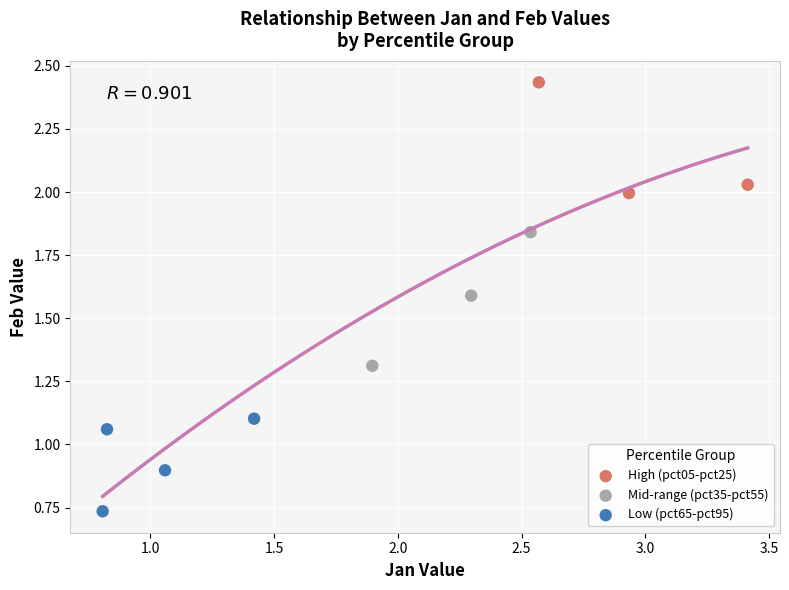

What are all the series names shown in the legend?

High (pct05-pct25), Mid-range (pct35-pct55), Low (pct65-pct95)